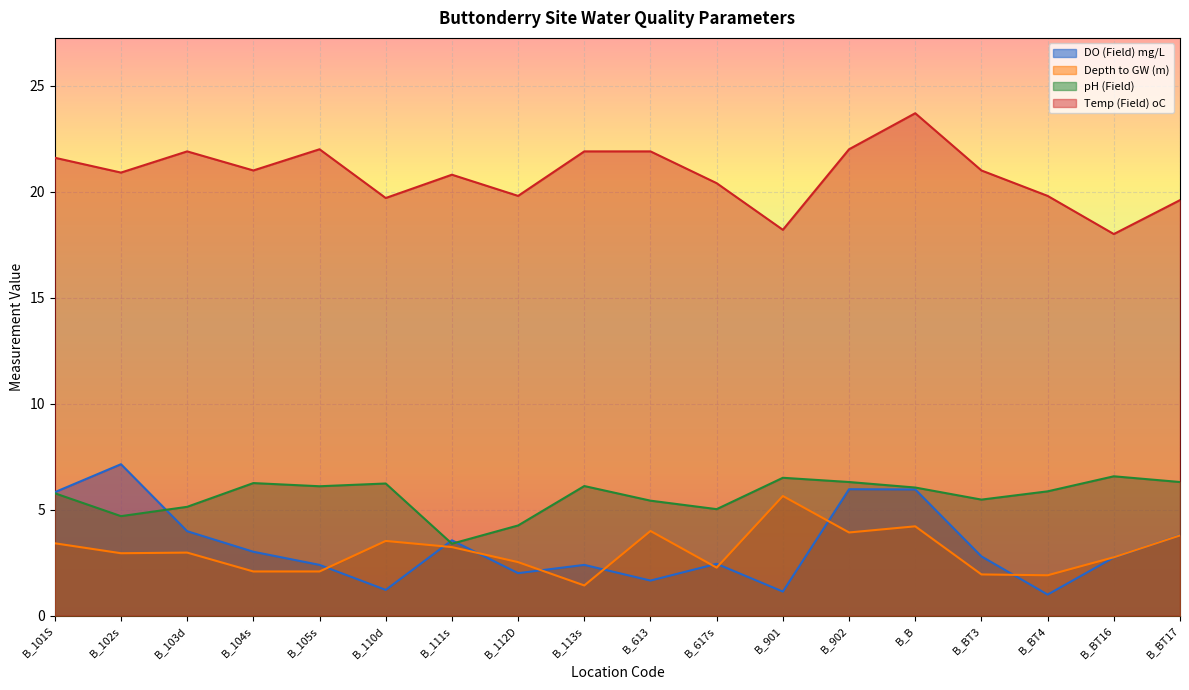

How many interior local valleys does the Temp (Field) oC series have?

6